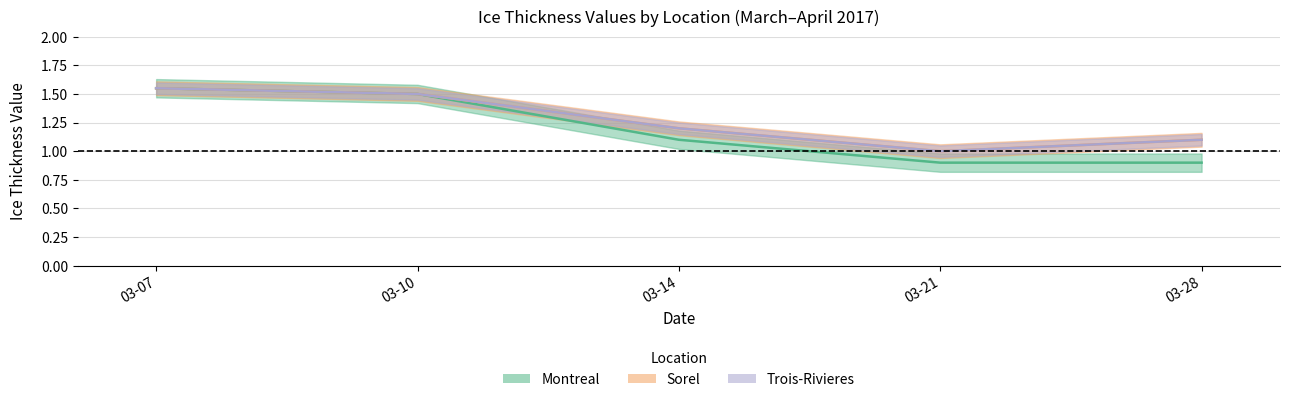

What is the difference between the maximum and minimum values in the Trois-Rivieres series?

0.6